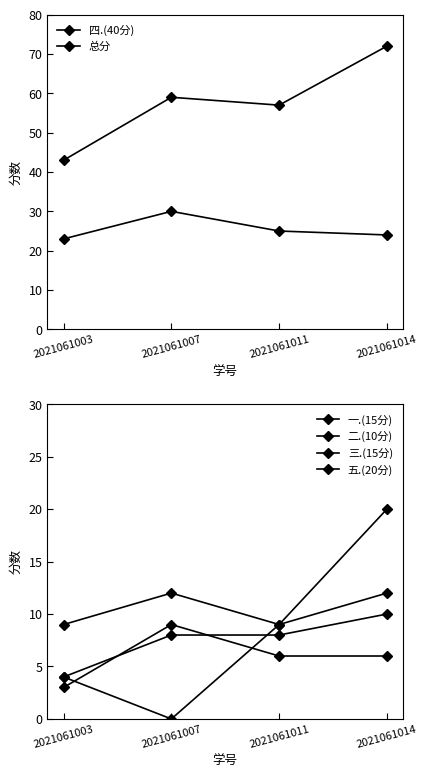

At which category does 四.(40分) reach its first local peak?

2021061007